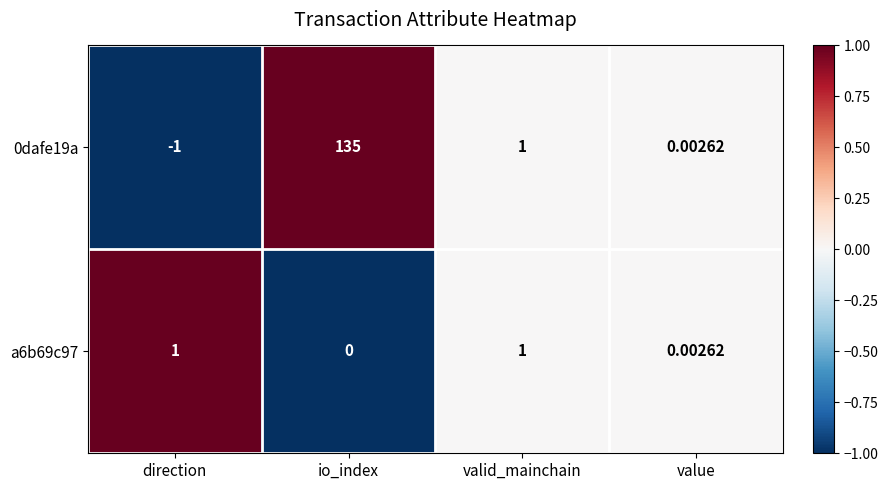

At which category is the sum across all series the highest?

io_index